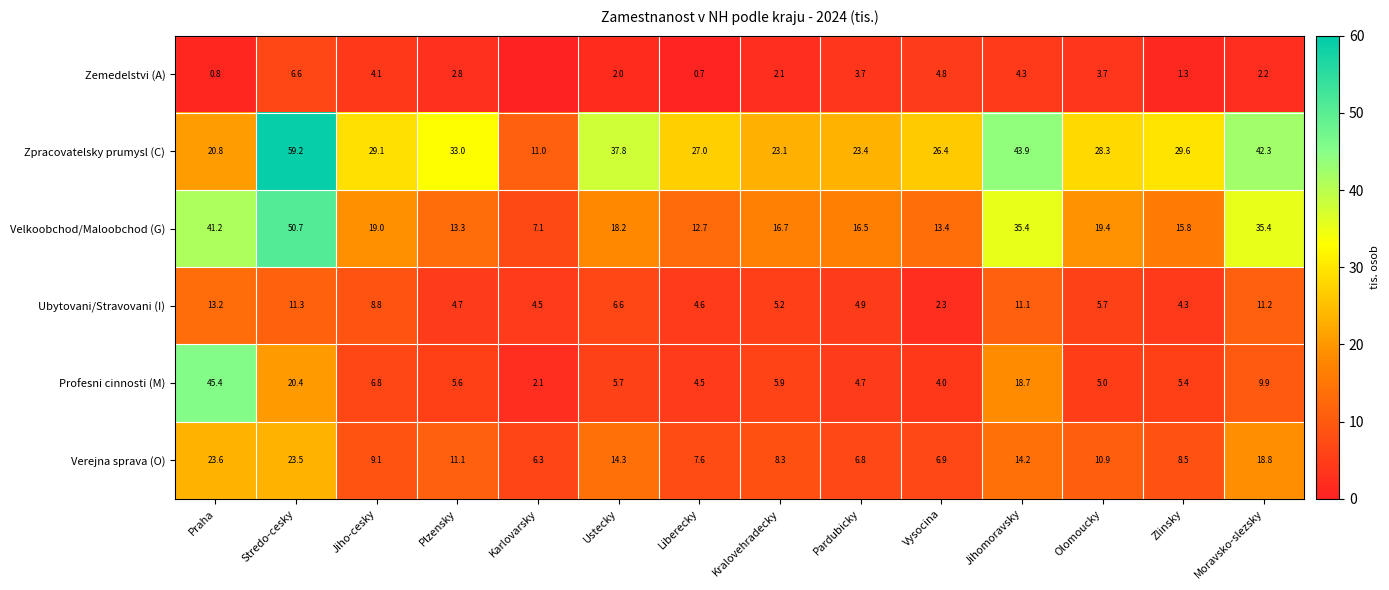

What is the spread (max minus min) of values at Vysocina?

24.1